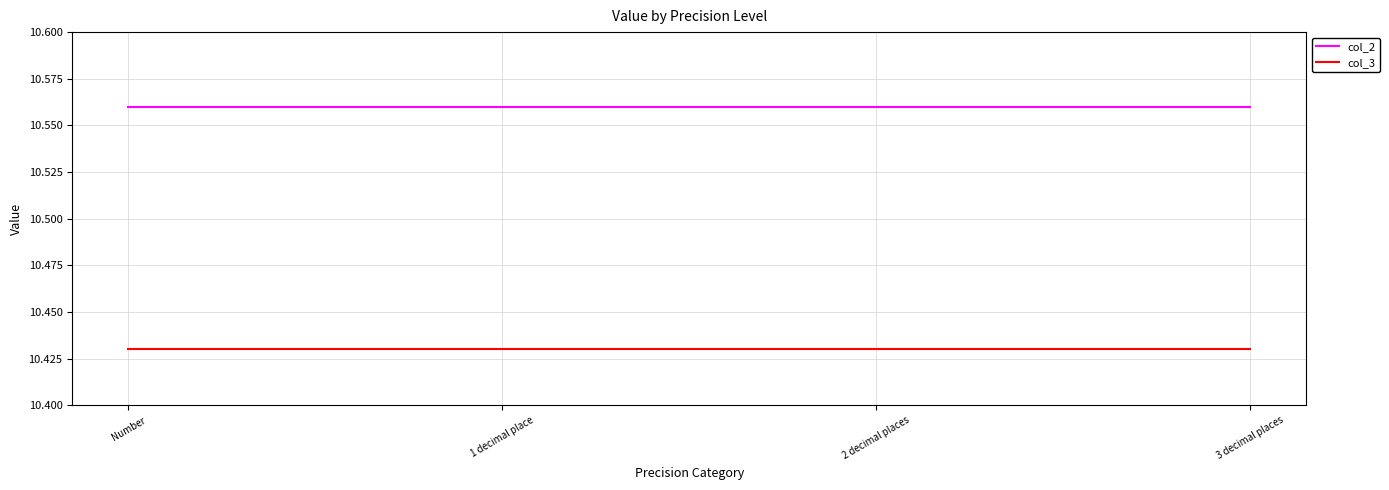

What position from the right is Number?

4